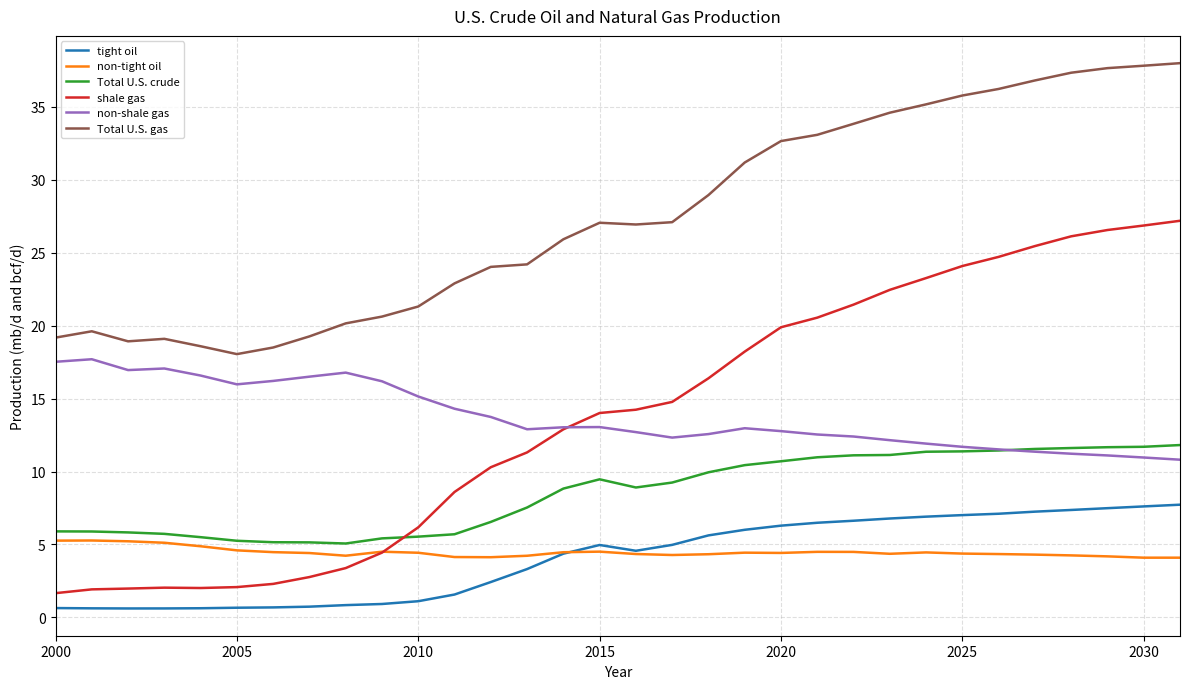

True or false: non-tight oil and tight oil cross at least once.

True